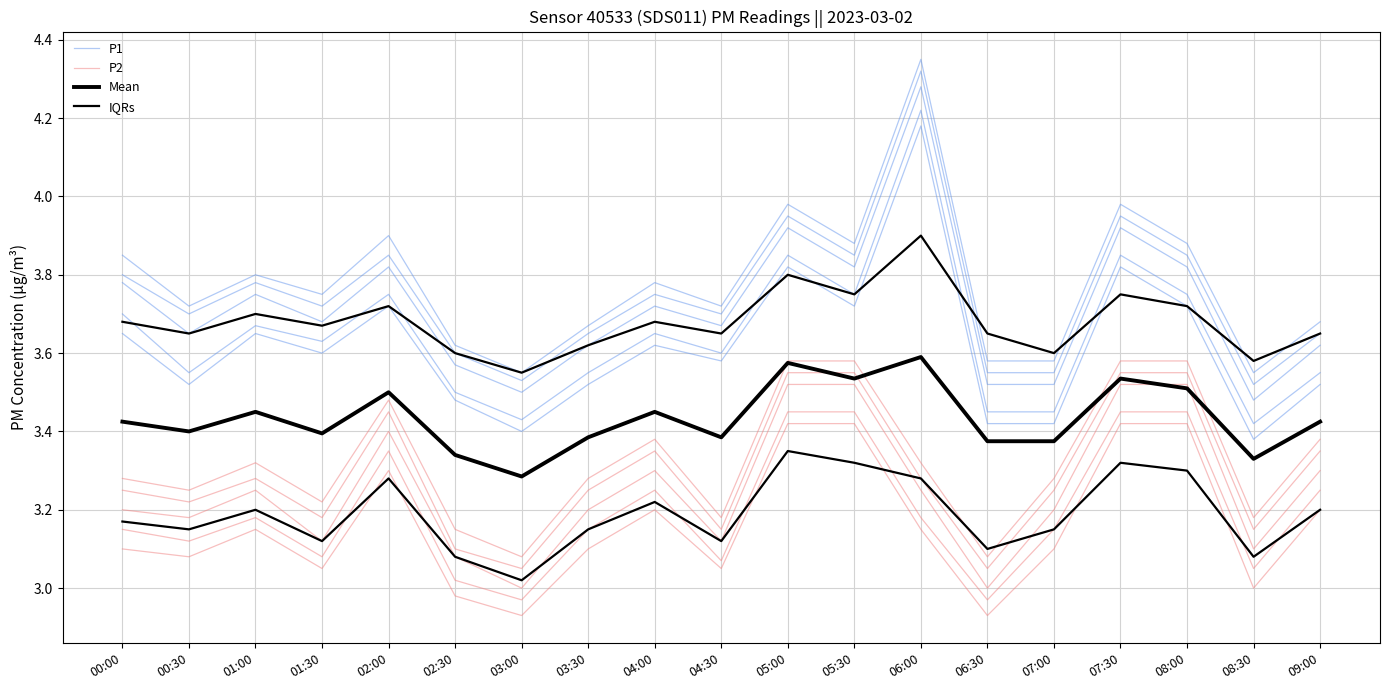

Reading left to right, what are all the values shown in this chart?

P1: 00:00=3.8	00:30=3.7	01:00=3.8	01:30=3.7	02:00=3.9	02:30=3.6	03:00=3.5	03:30=3.6	04:00=3.8	04:30=3.7	05:00=4.0	05:30=3.9	06:00=4.3	06:30=3.5	07:00=3.5	07:30=4.0	08:00=3.9	08:30=3.5	09:00=3.6
P2: 00:00=3.2	00:30=3.2	01:00=3.3	01:30=3.2	02:00=3.5	02:30=3.1	03:00=3.0	03:30=3.2	04:00=3.4	04:30=3.1	05:00=3.5	05:30=3.5	06:00=3.3	06:30=3.0	07:00=3.2	07:30=3.5	08:00=3.5	08:30=3.1	09:00=3.4
Mean: 00:00=3.4	00:30=3.4	01:00=3.5	01:30=3.4	02:00=3.5	02:30=3.3	03:00=3.3	03:30=3.4	04:00=3.5	04:30=3.4	05:00=3.6	05:30=3.5	06:00=3.6	06:30=3.4	07:00=3.4	07:30=3.5	08:00=3.5	08:30=3.3	09:00=3.4
IQRs: 00:00=3.7	00:30=3.6	01:00=3.7	01:30=3.7	02:00=3.7	02:30=3.6	03:00=3.5	03:30=3.6	04:00=3.7	04:30=3.6	05:00=3.8	05:30=3.8	06:00=3.9	06:30=3.6	07:00=3.6	07:30=3.8	08:00=3.7	08:30=3.6	09:00=3.6